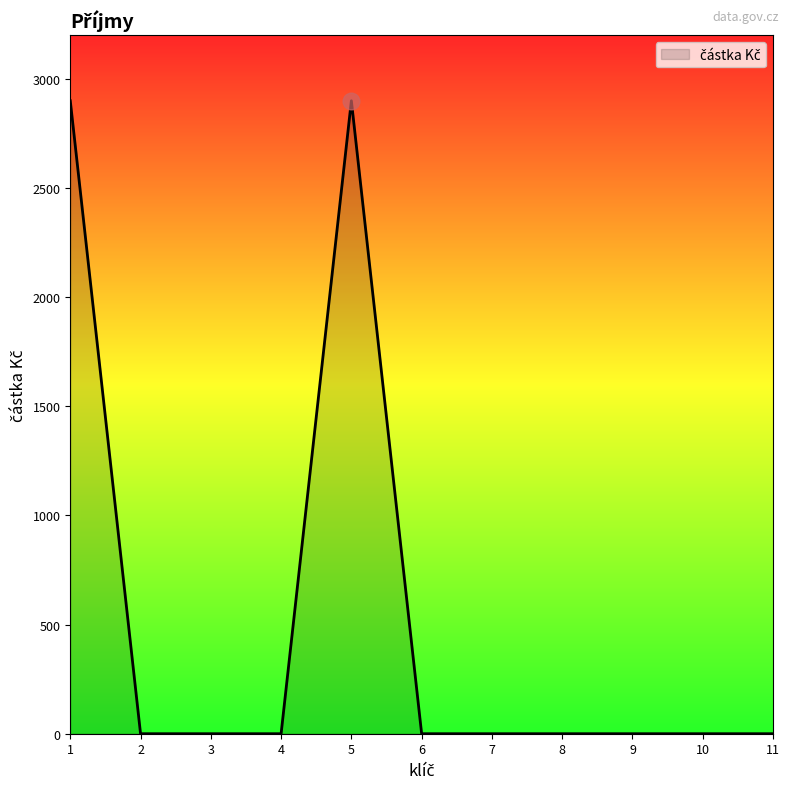

Reading right to left, extract all data points from this chart.

11=0	10=0	9=0	8=0	7=0	6=0	5=2900	4=0	3=0	2=0	1=2900